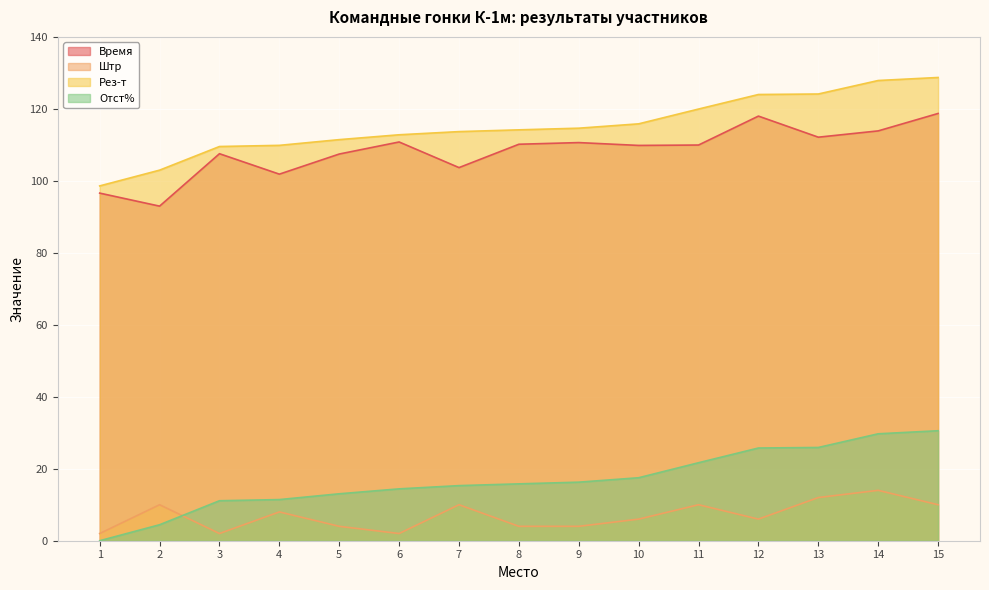

Which series has the largest total across all categories?

Рез-т